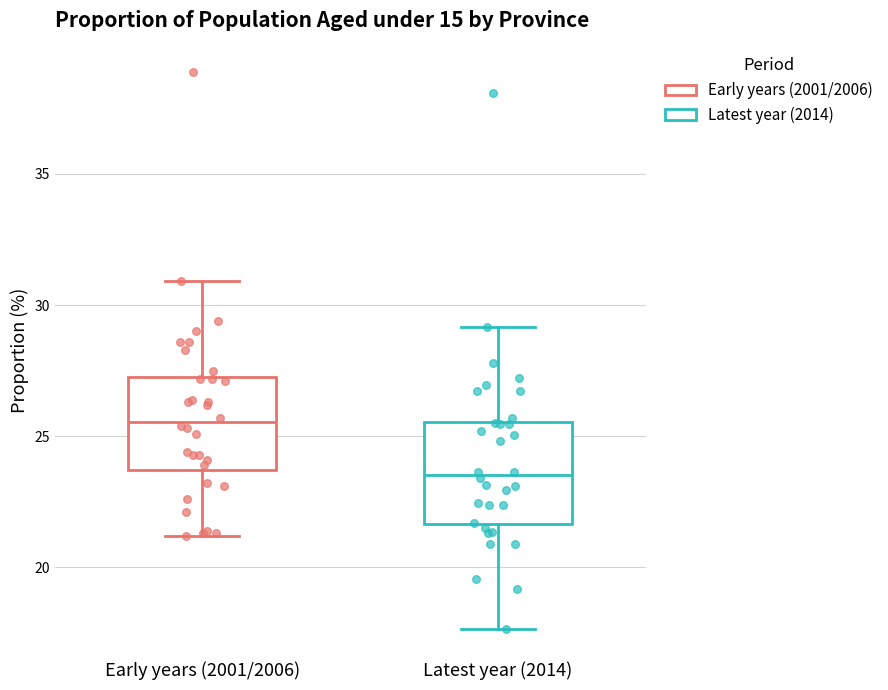

Where does the median line of the box for Latest year (2014) sit on the y-axis? The values are not printed on the chart, so give them approximately, as read against the axis.

23.5